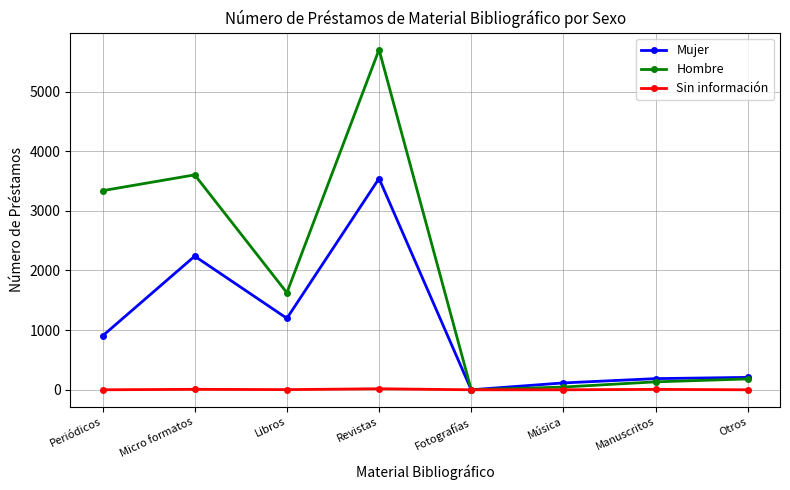

Which series changed the most between Periódicos and Manuscritos?

Hombre